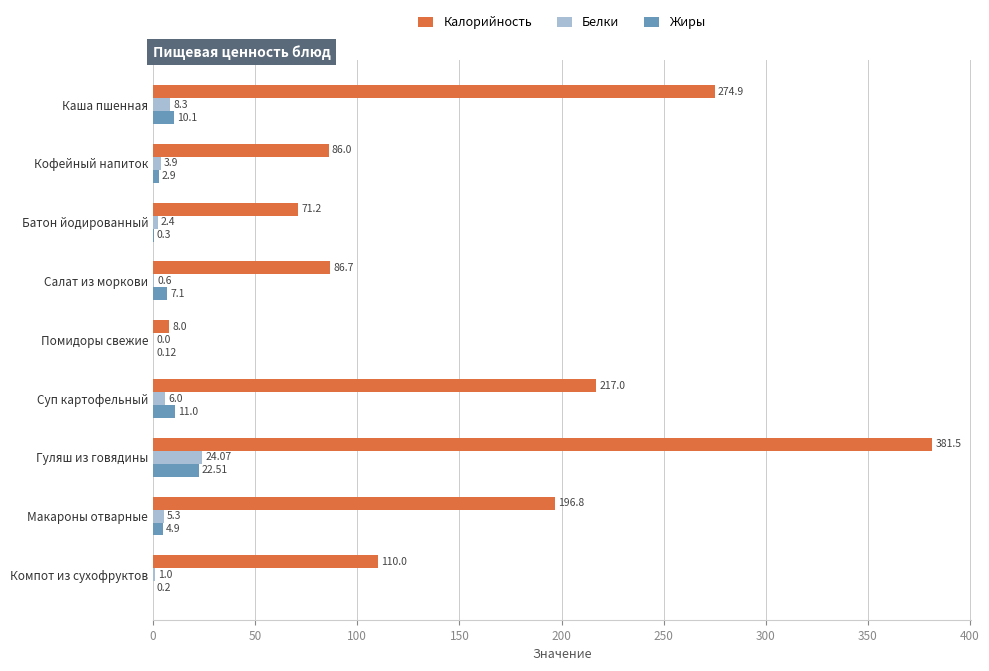

Between Кофейный напиток and Суп картофельный, which series saw the biggest shift?

Калорийность